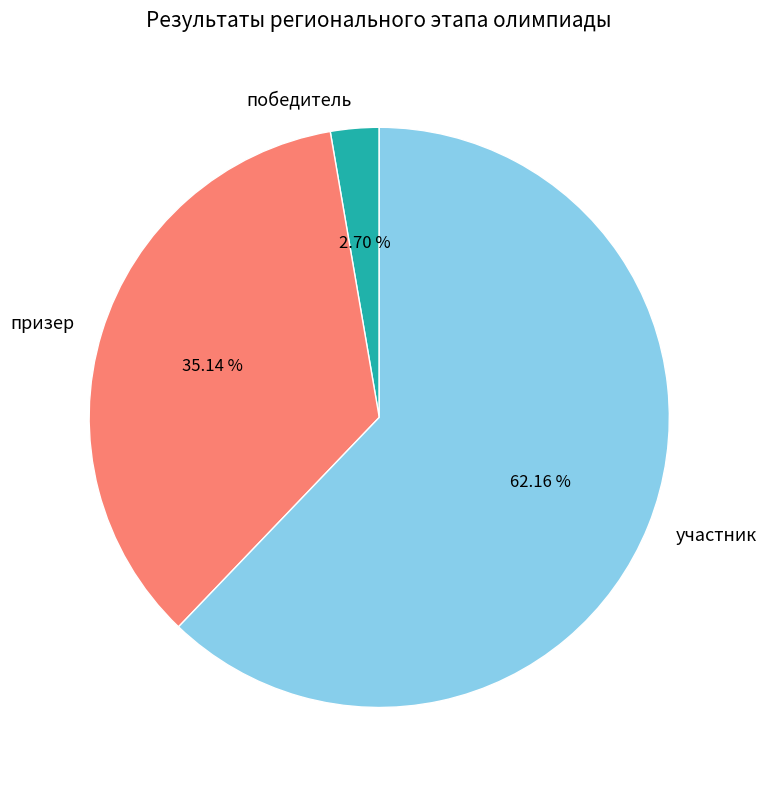

Which slice represents more than half of the pie?

участник